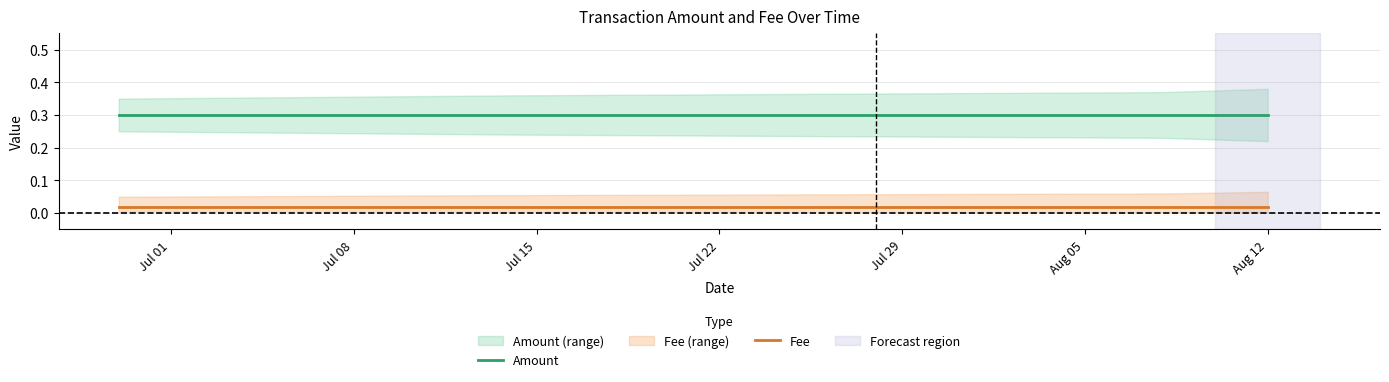

True or false: Fee and Amount intersect in this chart.

False